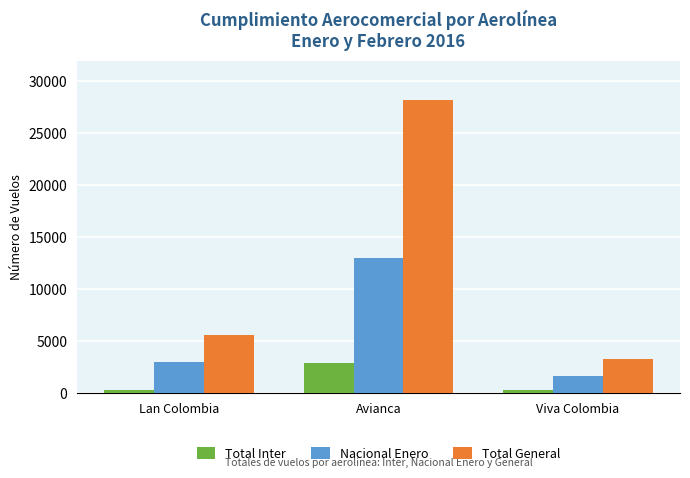

Where does the Total Inter series first go above 274?

Avianca